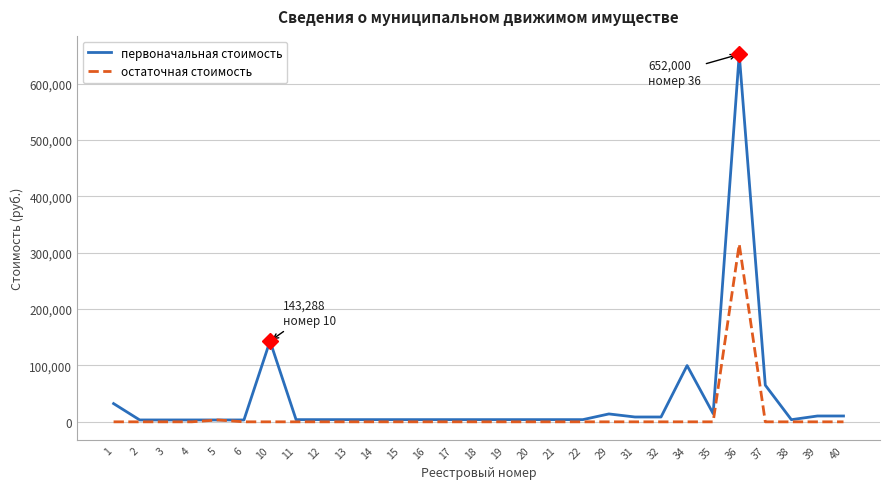

Which series has the largest range (max minus min)?

первоначальная стоимость